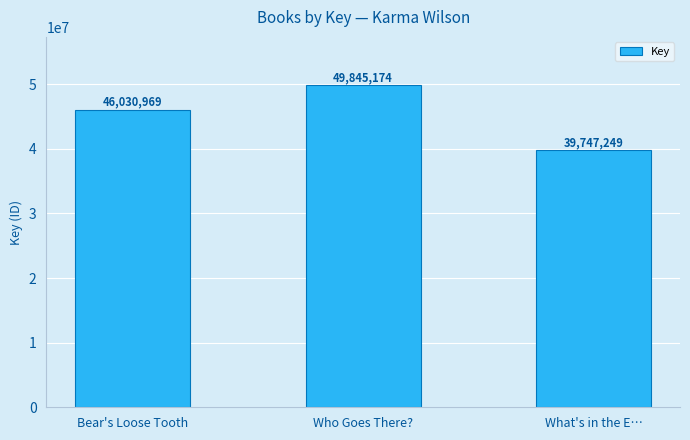

Which category has the lowest value across all series?

What's in the E…